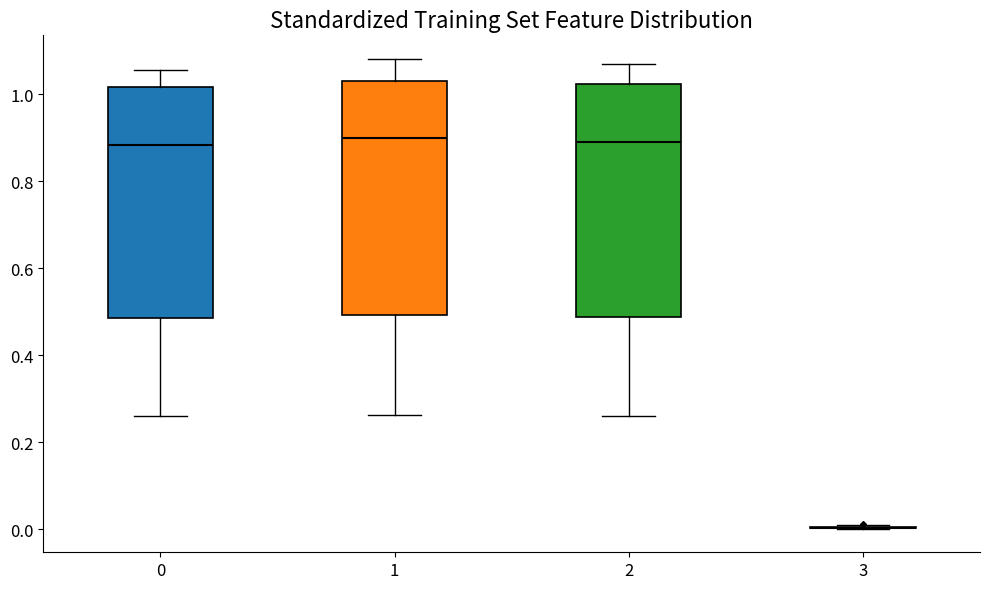

Where is the upper edge of the box at x = 2 on the y-axis? The values are not printed on the chart, so give them approximately, as read against the axis.

1.02